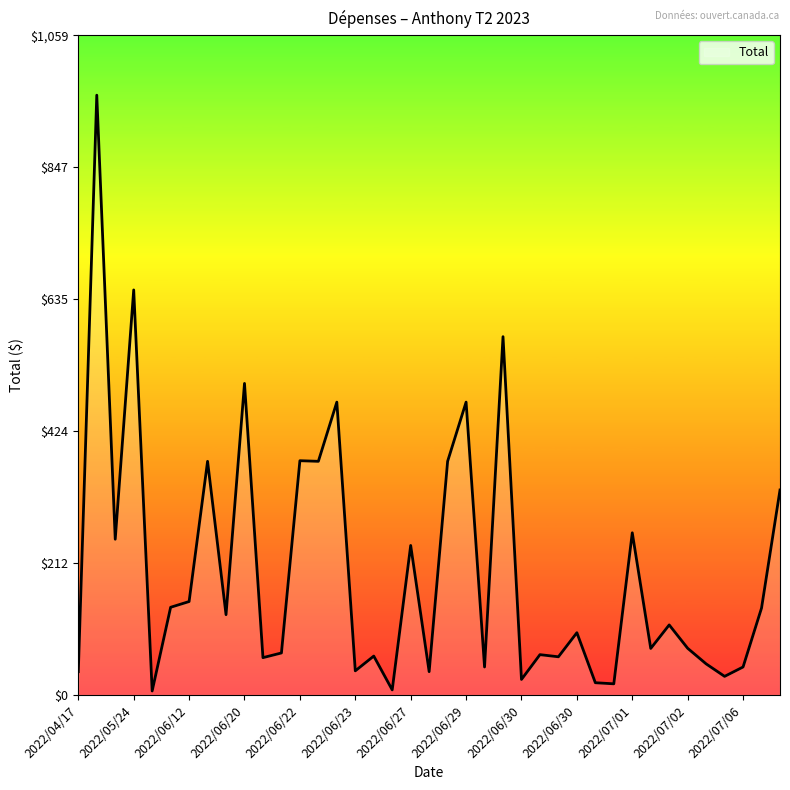

What is the difference between the maximum and minimum values?

956.0